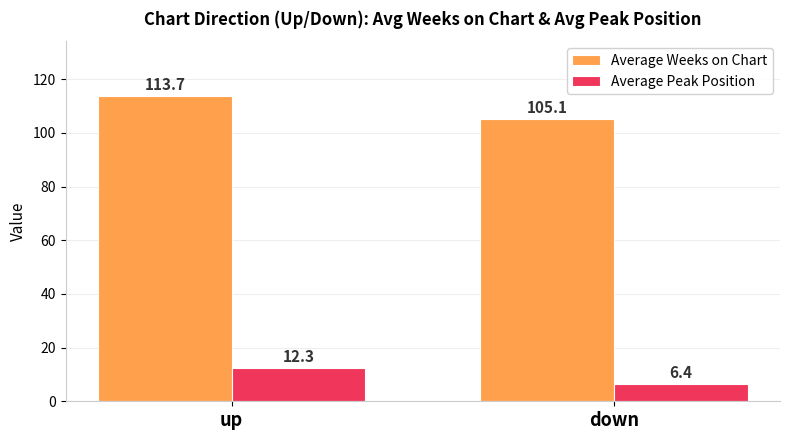

At which label does Average Peak Position first exceed 12?

up